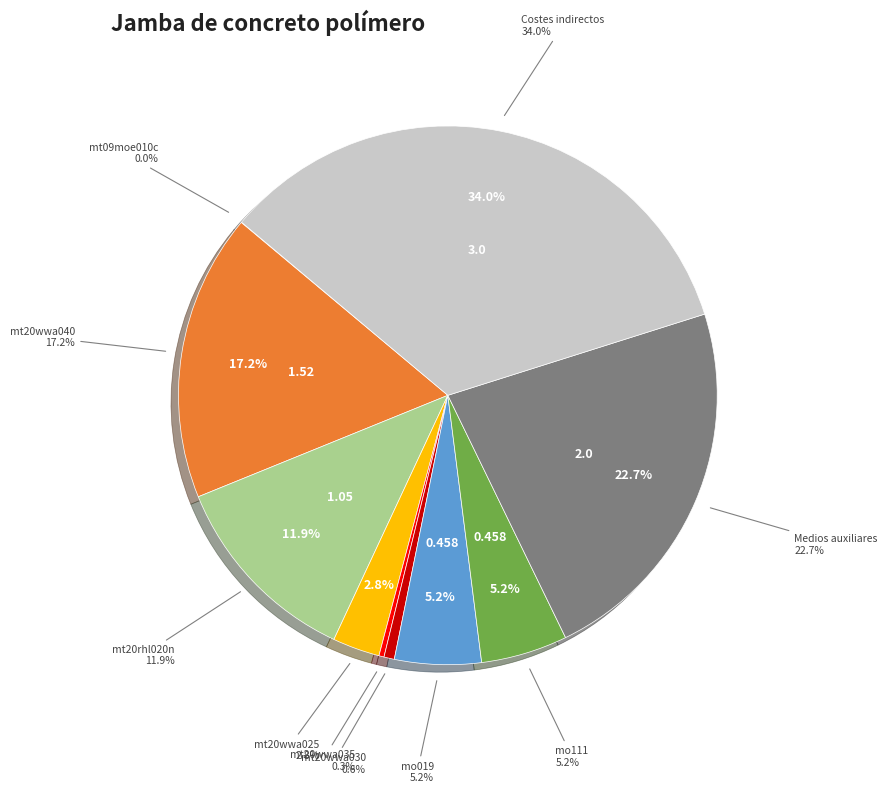

Is the sum of mt20wwa030 and mt20wwa025 greater than half?

No